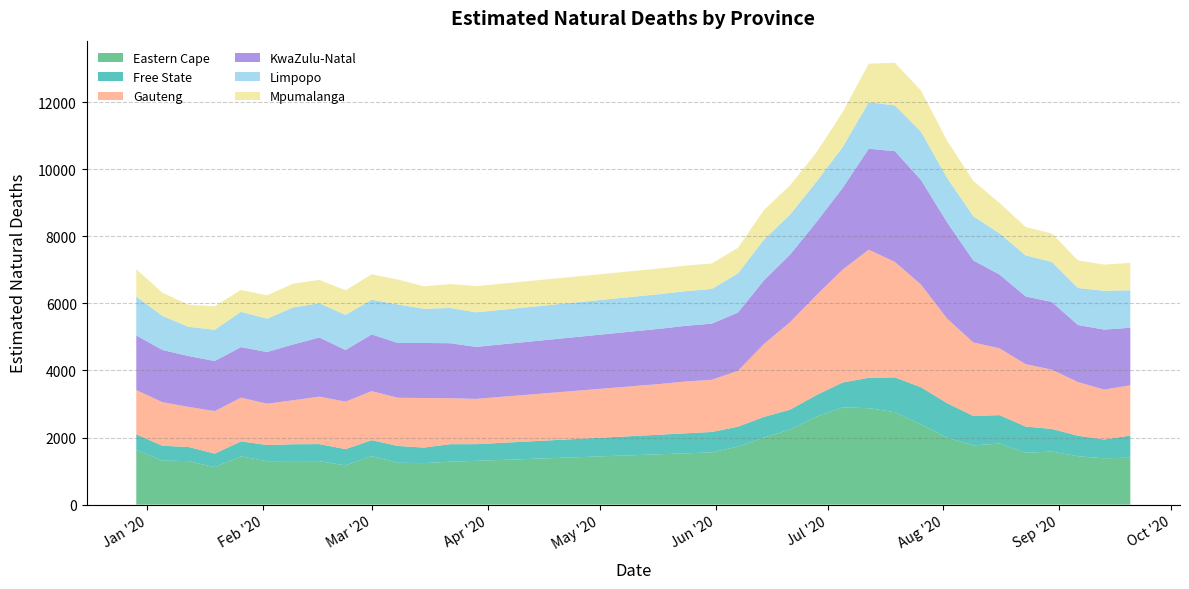

Which category has the highest value in the Mpumalanga series?

2020-07-19